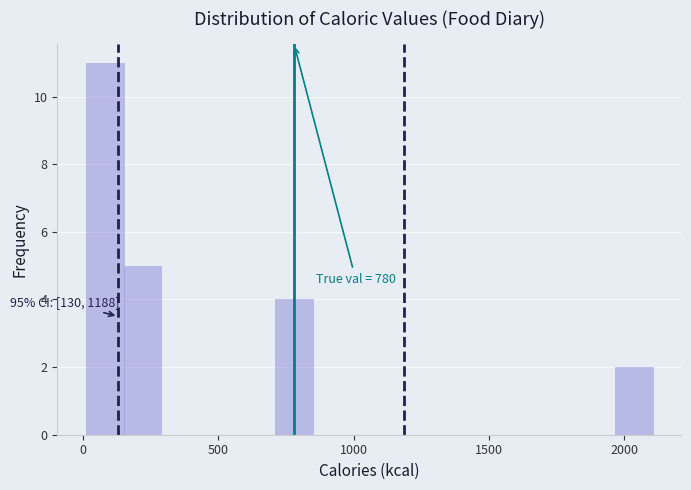

Around what value on the x-axis is the tallest bar? Give the approximate position of its centre, as read against the axis.

100